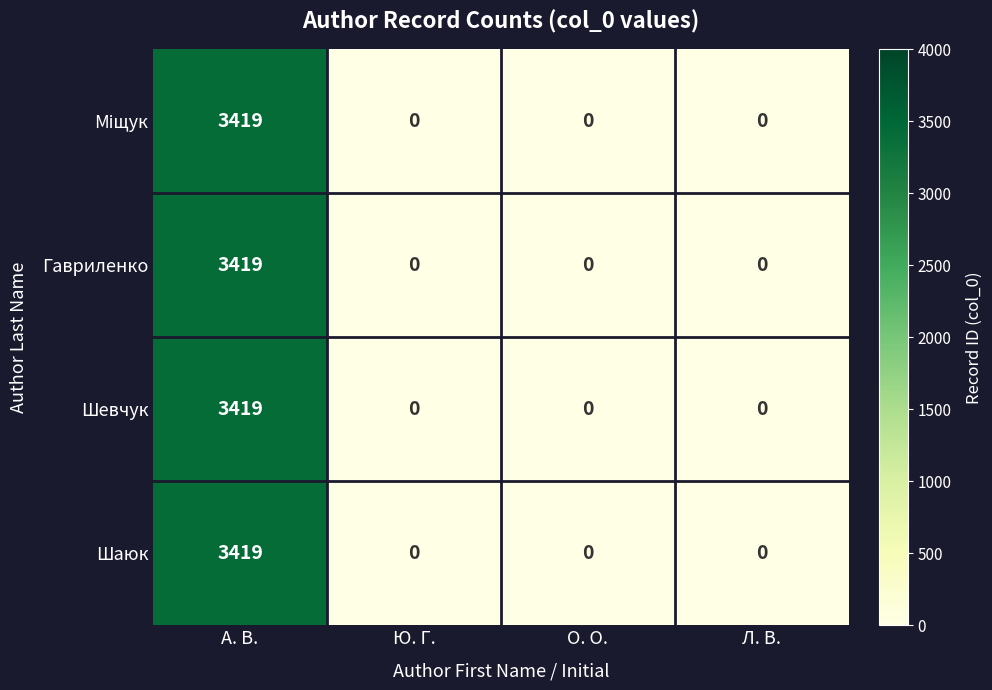

At how many categories does at least one series exceed 1106?

1